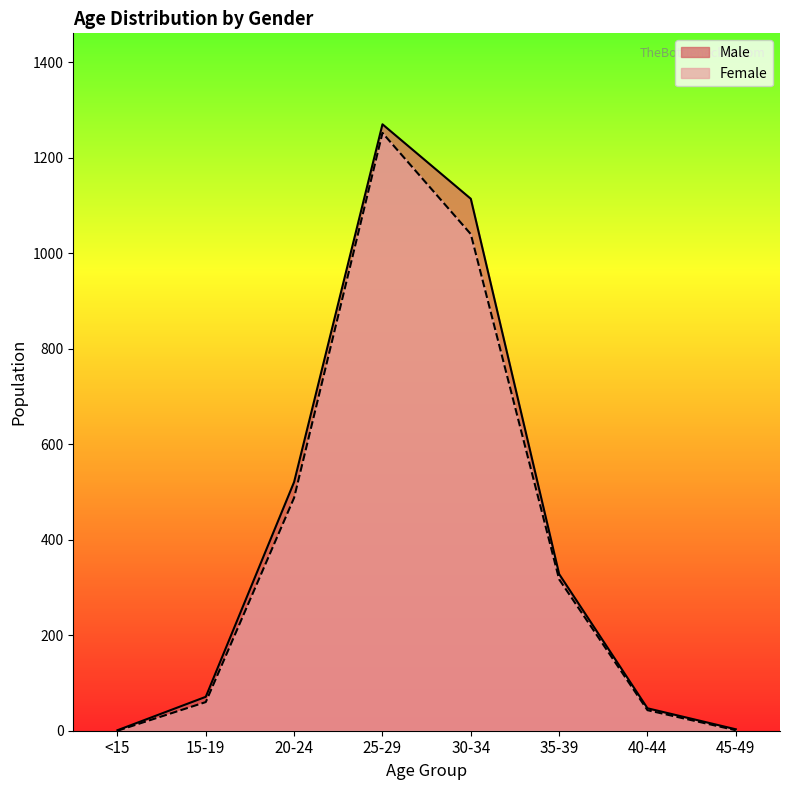

Where does the Female series first go above 317?

20-24